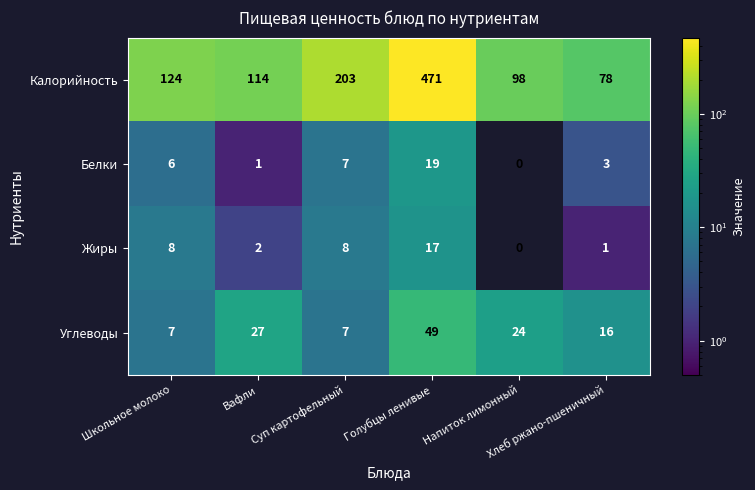

Which series has the widest spread of values?

Калорийность